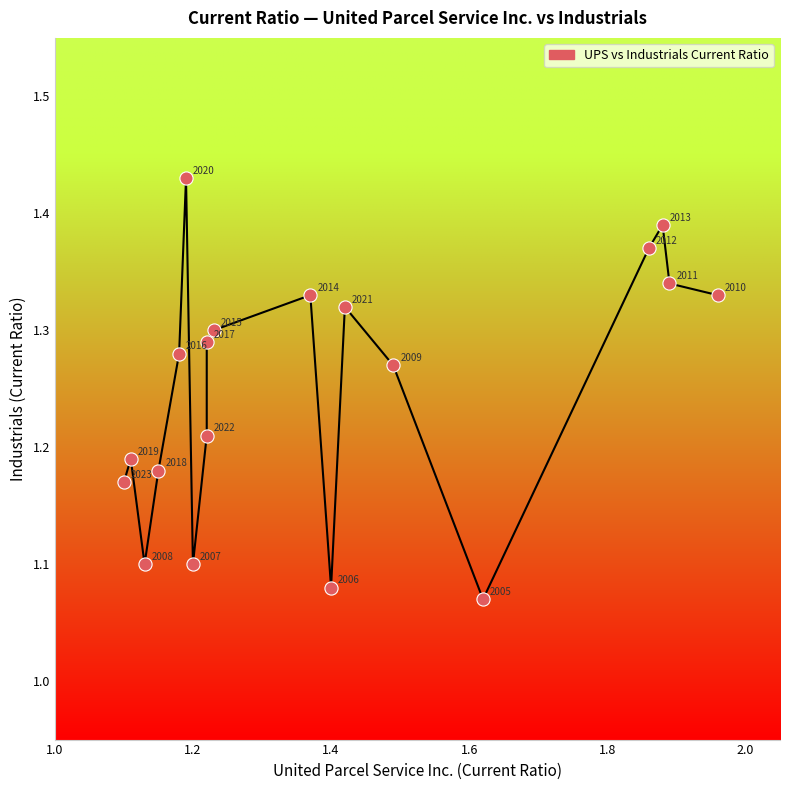

What is the range of Y values (max minus min)?

0.4